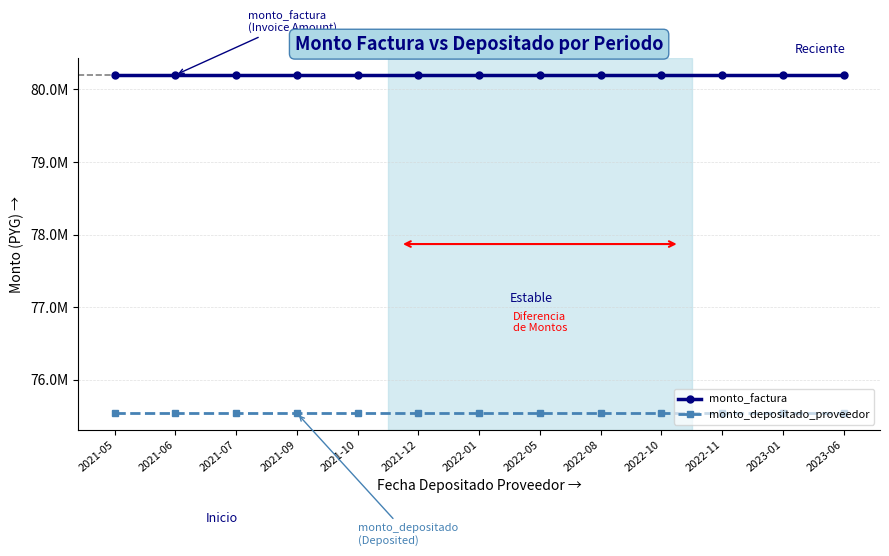

At which label is monto_depositado_proveedor closest to 75542567?

2021-05